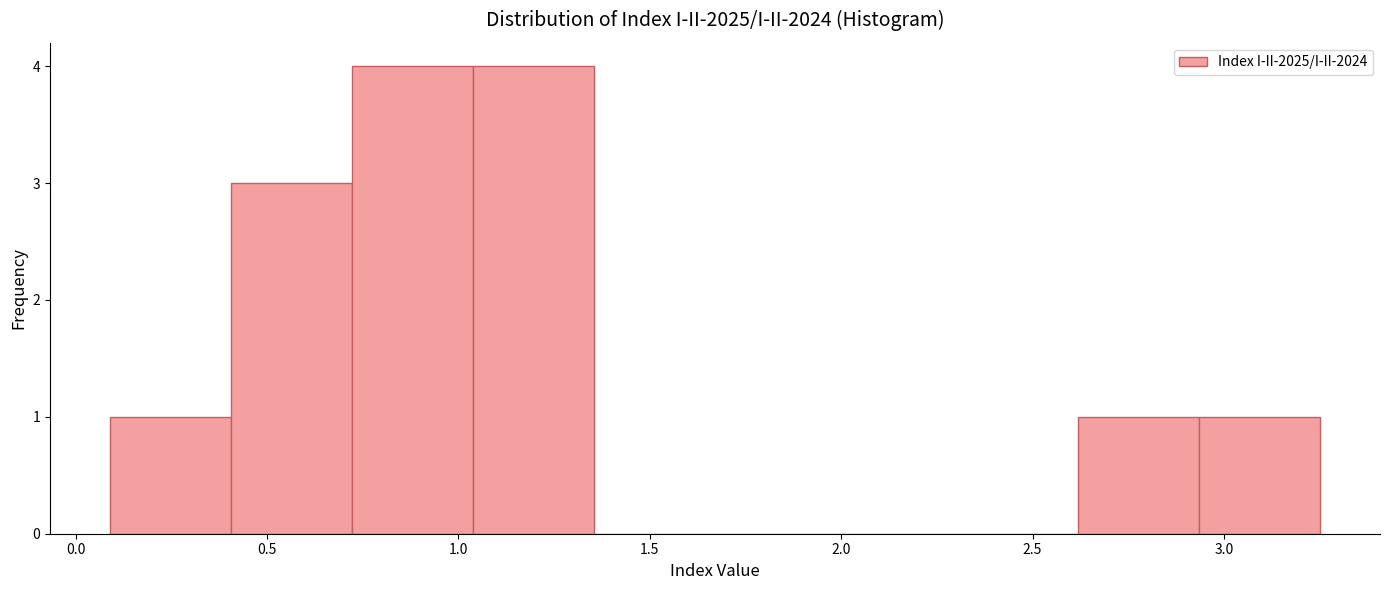

How tall is the bar that spans 0.40 to 0.70 on the x-axis? Neither the bar edges nor the heights are printed on the chart, so give them approximately, as read against the axes.

3